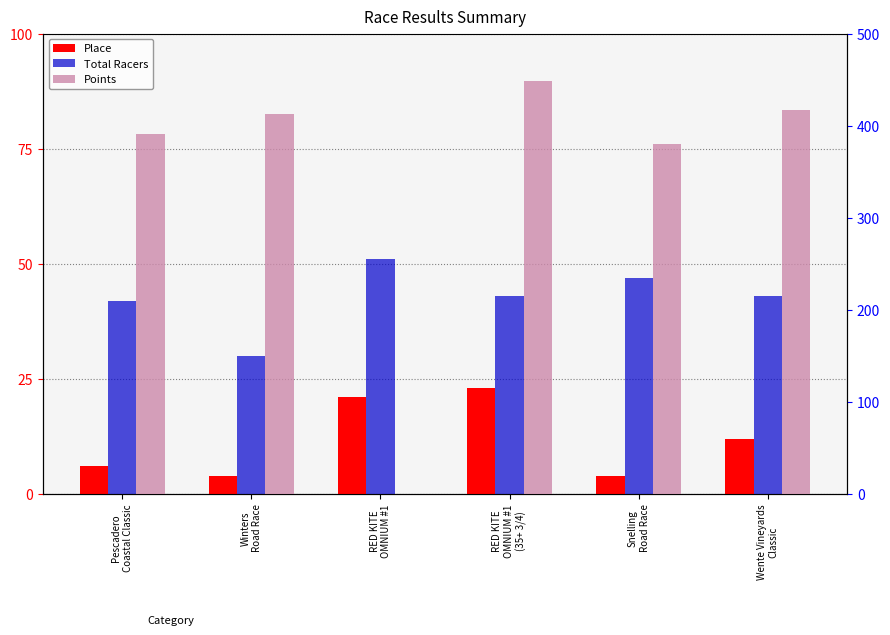

Between RED KITE
OMNIUM #1 and RED KITE
OMNIUM #1
(35+ 3/4), which series saw the biggest shift?

Points